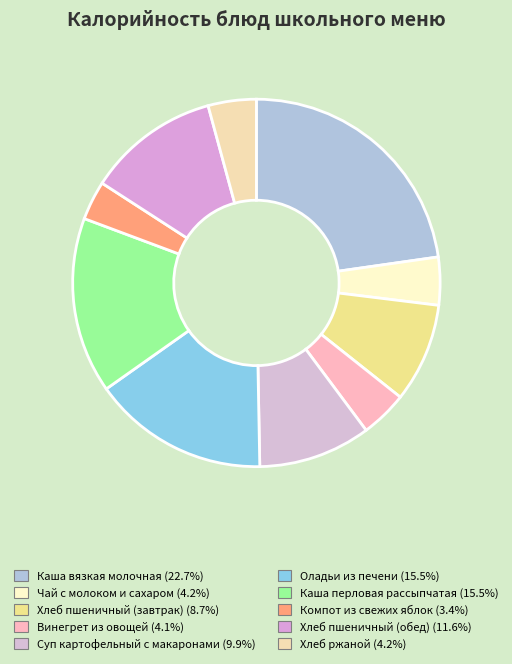

Which slice is the largest?

Каша вязкая молочная